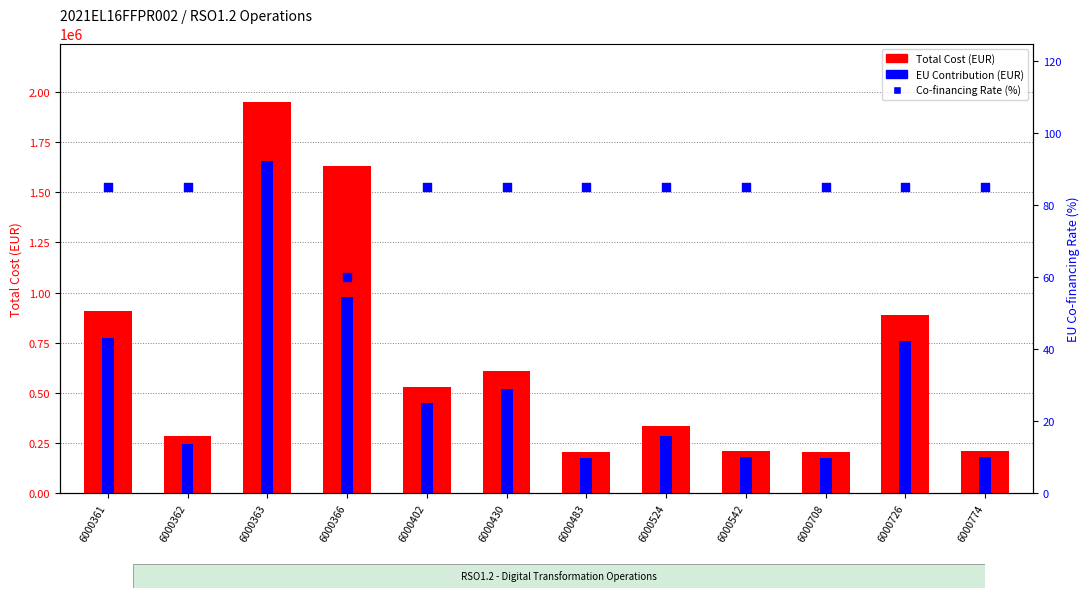

Which series contains the lowest Y value?

Co-financing Rate (%)